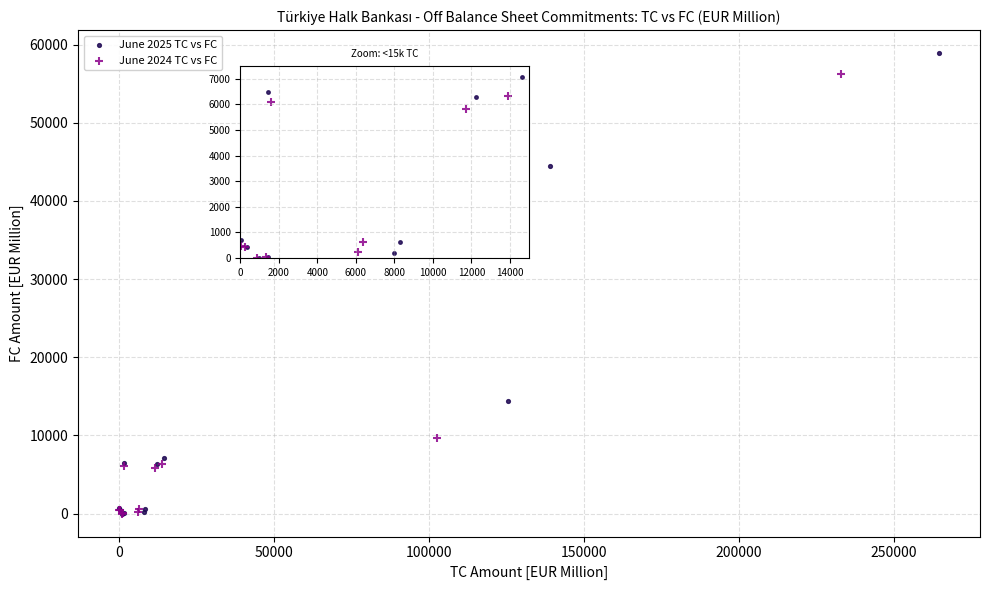

What are all the series names shown in the legend?

June 2025 TC vs FC, June 2024 TC vs FC